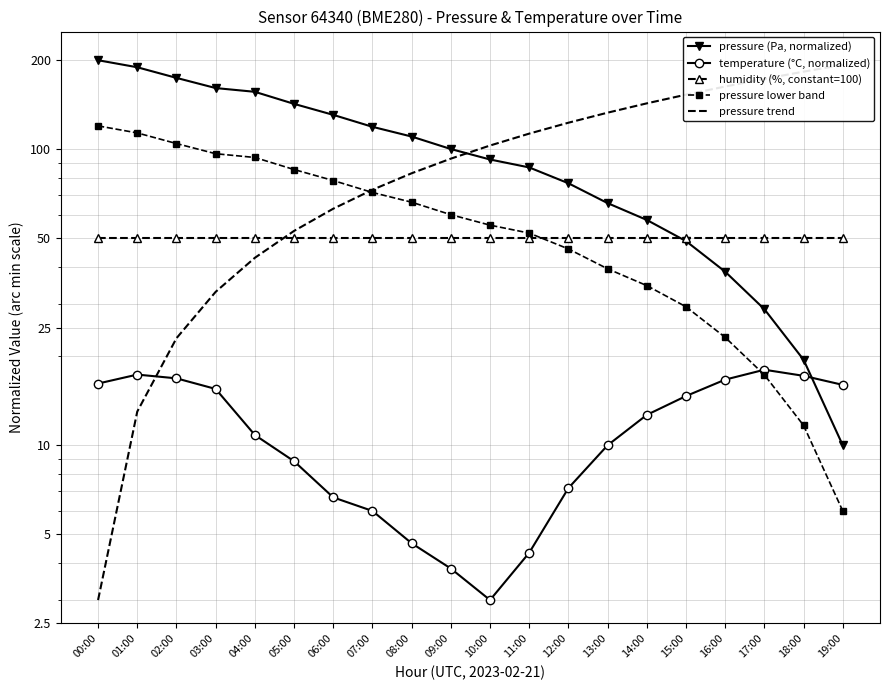

Rank the series by their maximum value, from lowest to highest.

temperature (°C, normalized), humidity (%, constant=100), pressure lower band, pressure trend, pressure (Pa, normalized)